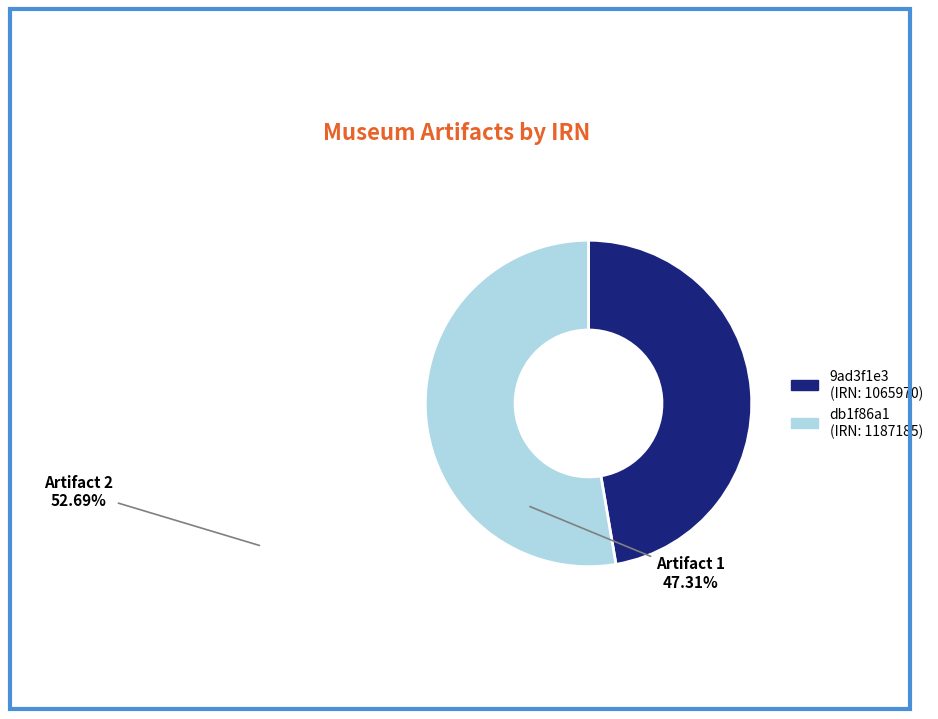

Is the sum of 9ad3f1e3 (IRN: 1065970) and db1f86a1 (IRN: 1187185) greater than half?

Yes